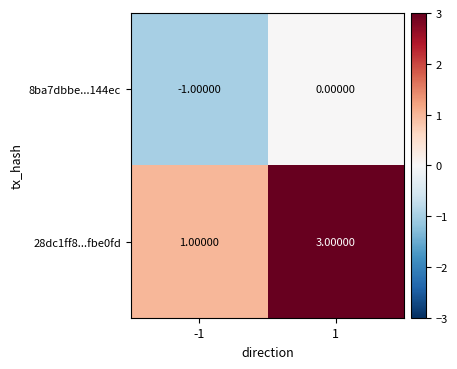

Rank the series at -1 from highest to lowest value.

28dc1ff8...fbe0fd, 8ba7dbbe...144ec